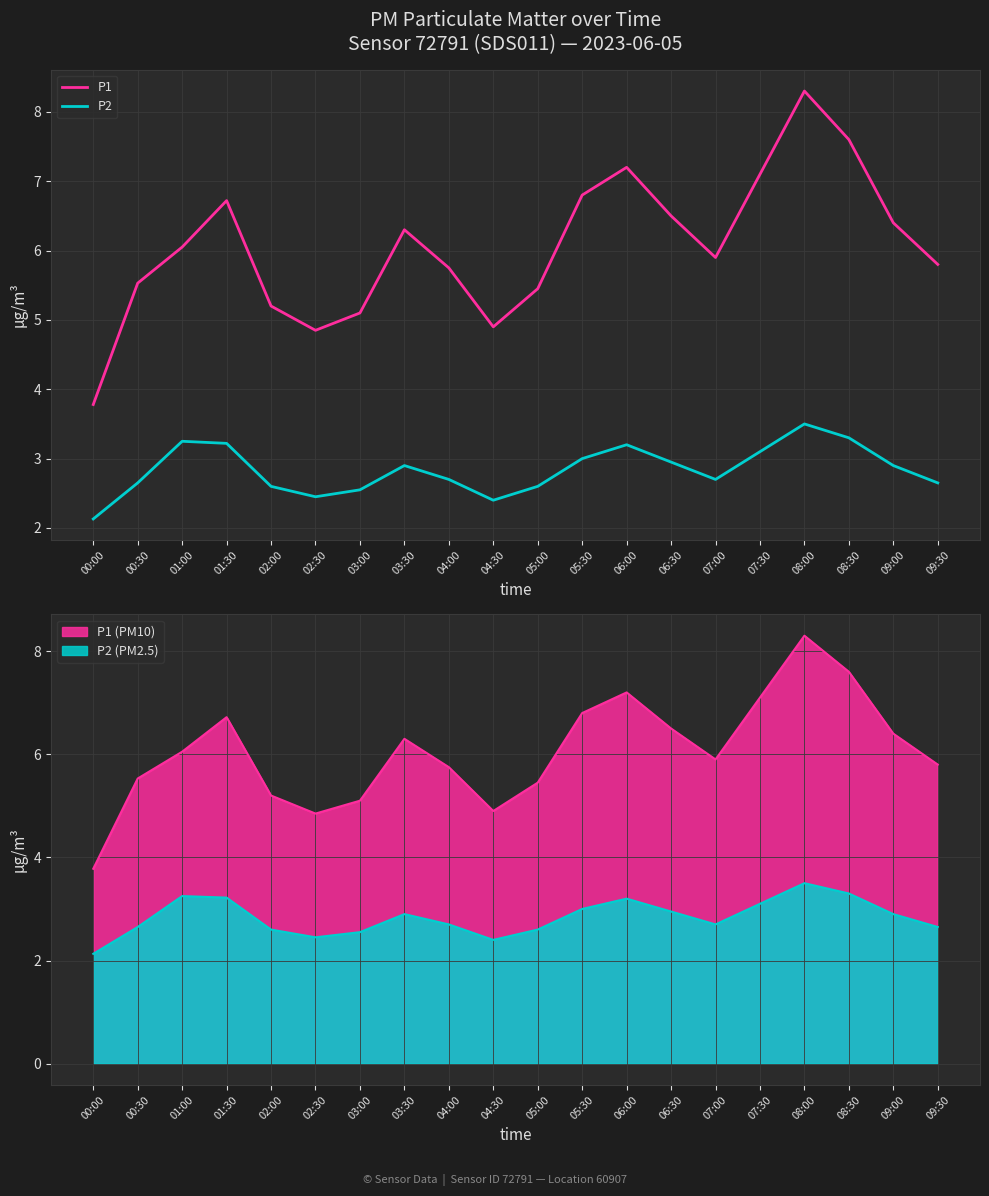

At which category does the chart reach its minimum across all series?

00:00